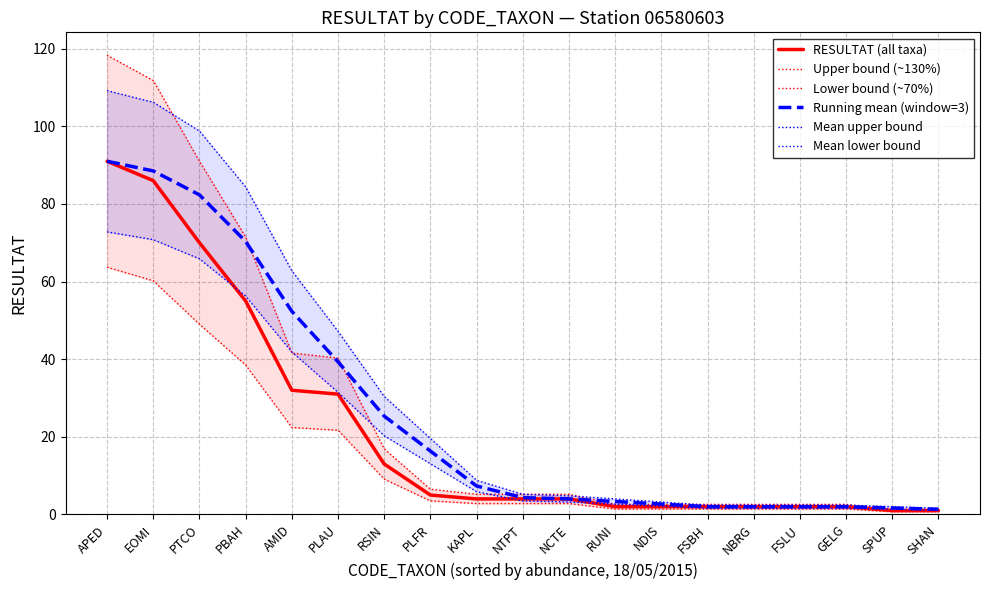

What is the sum of all Mean lower bound values?

398.5